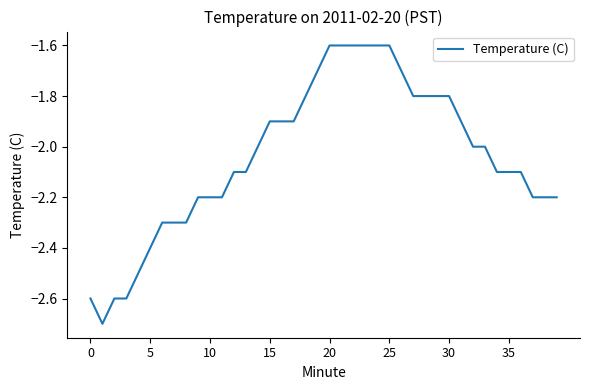

How many lines are shown in the chart?

1